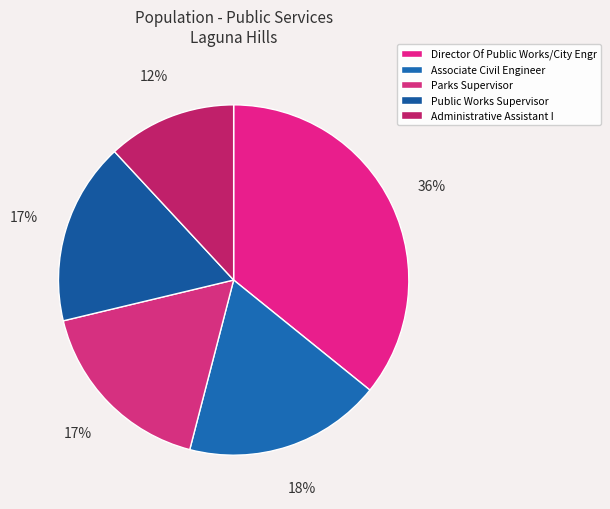

Count the number of slices in the pie.

5